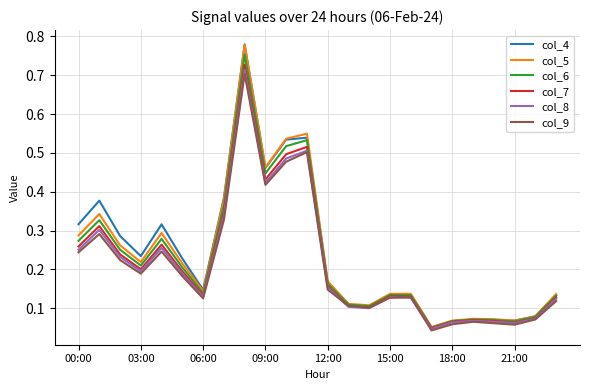

At how many categories does at least one series exceed 0?

24